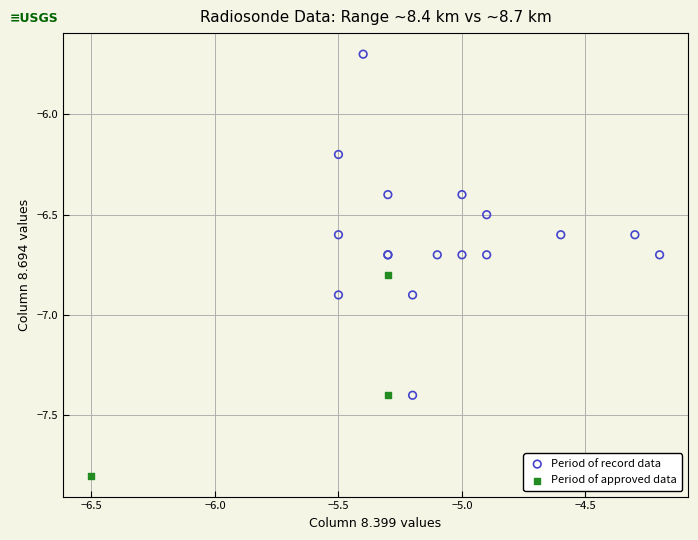

What are all the series names shown in the legend?

Period of record data, Period of approved data